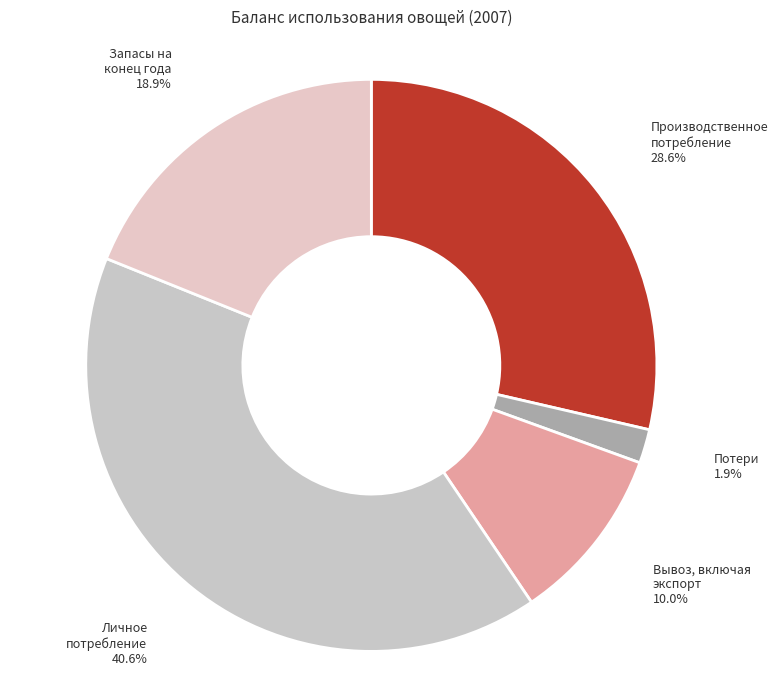

What is the smallest slice in the pie chart?

Потери